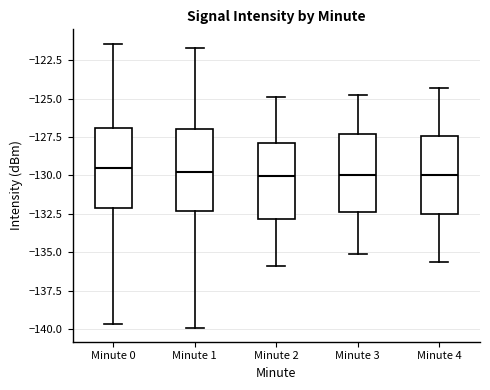

Reading left to right, read every box against the y-axis: the position of its median line, the range the box covers, and the ends of its whiskers. The values are not printed on the chart, so give them approximately, as read against the axis.

Minute 0: median -129.5, box -132.0 to -127.0, whiskers -139.5 to -121.5
Minute 1: median -130.0, box -132.5 to -127.0, whiskers -140.0 to -121.5
Minute 2: median -130.0, box -133.0 to -128.0, whiskers -136.0 to -125.0
Minute 3: median -130.0, box -132.5 to -127.5, whiskers -135.0 to -125.0
Minute 4: median -130.0, box -132.5 to -127.5, whiskers -135.5 to -124.5